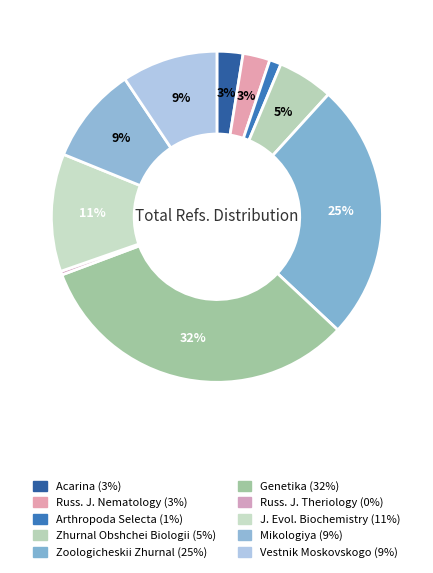

How many segments does this pie chart have?

10